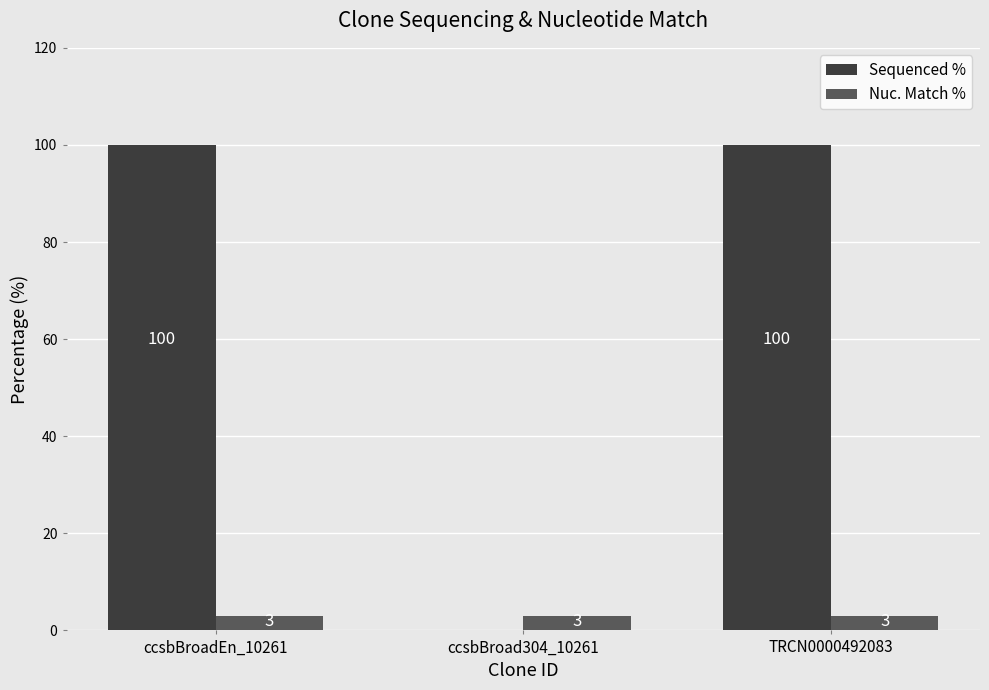

Between ccsbBroad304_10261 and TRCN0000492083, which series saw the biggest shift?

Sequenced %